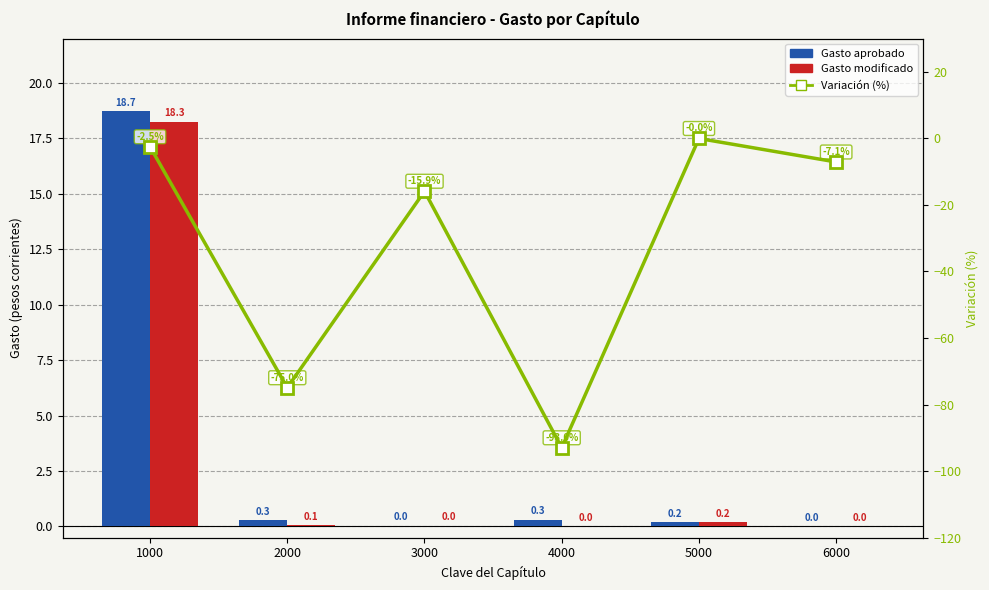

List the labels in order of Gasto modificado value, smallest first.

4000, 6000, 3000, 2000, 5000, 1000